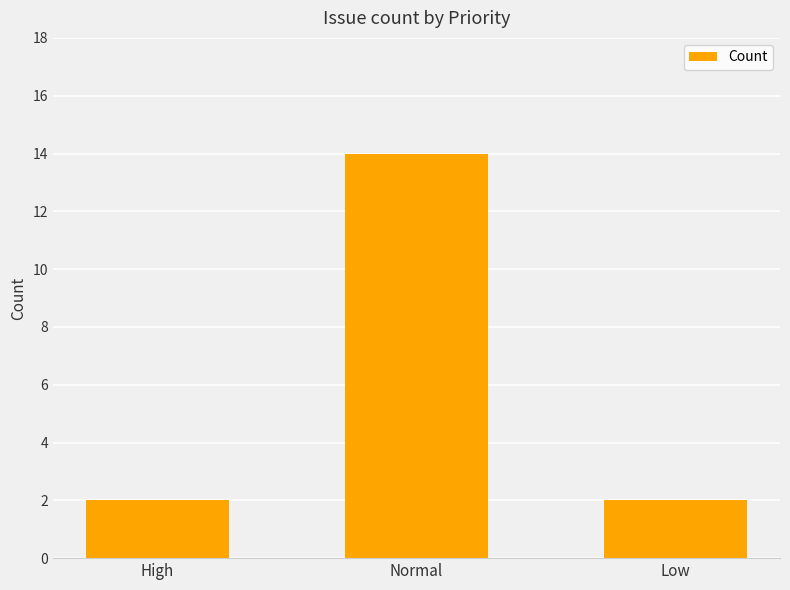

What is the value of the 1st bar from the left?

2